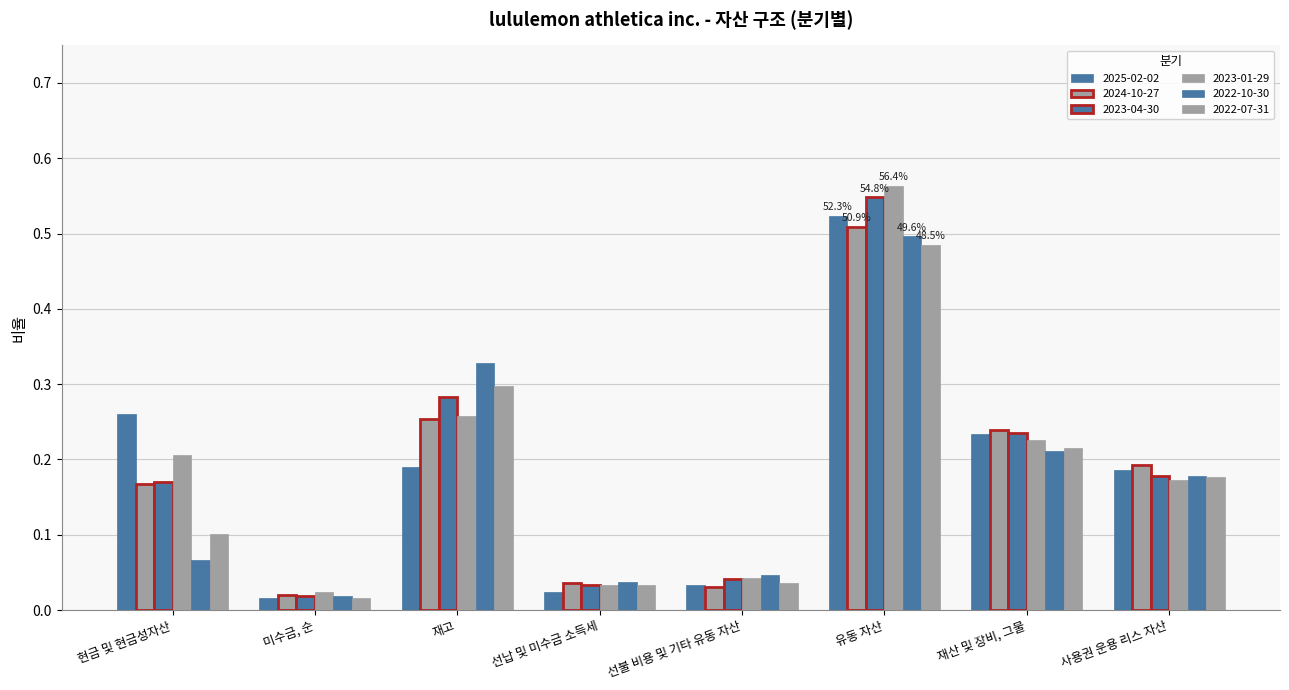

Reading right to left, list all the values displayed in this chart.

2025-02-02: 0.2	0.2	0.5	0.0	0.0	0.2	0.0	0.3
2024-10-27: 0.2	0.2	0.5	0.0	0.0	0.3	0.0	0.2
2023-04-30: 0.2	0.2	0.5	0.0	0.0	0.3	0.0	0.2
2023-01-29: 0.2	0.2	0.6	0.0	0.0	0.3	0.0	0.2
2022-10-30: 0.2	0.2	0.5	0.0	0.0	0.3	0.0	0.1
2022-07-31: 0.2	0.2	0.5	0.0	0.0	0.3	0.0	0.1